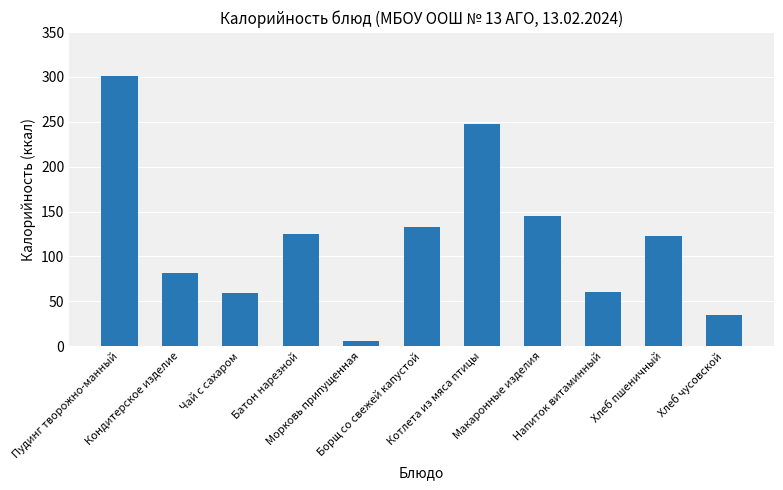

What is the value of the 11th bar from the left?

34.8